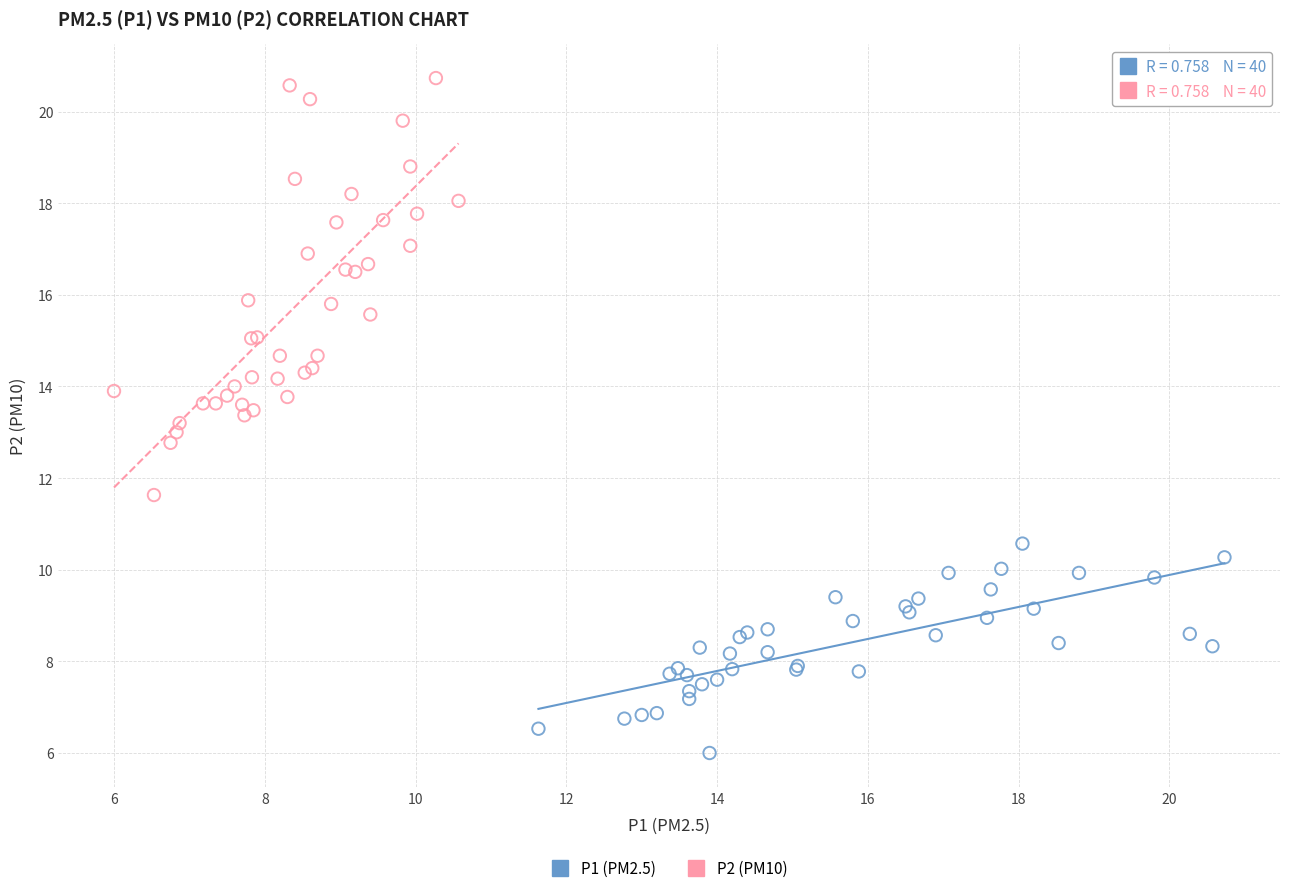

Which series reaches the minimum Y coordinate?

P1 (PM2.5)